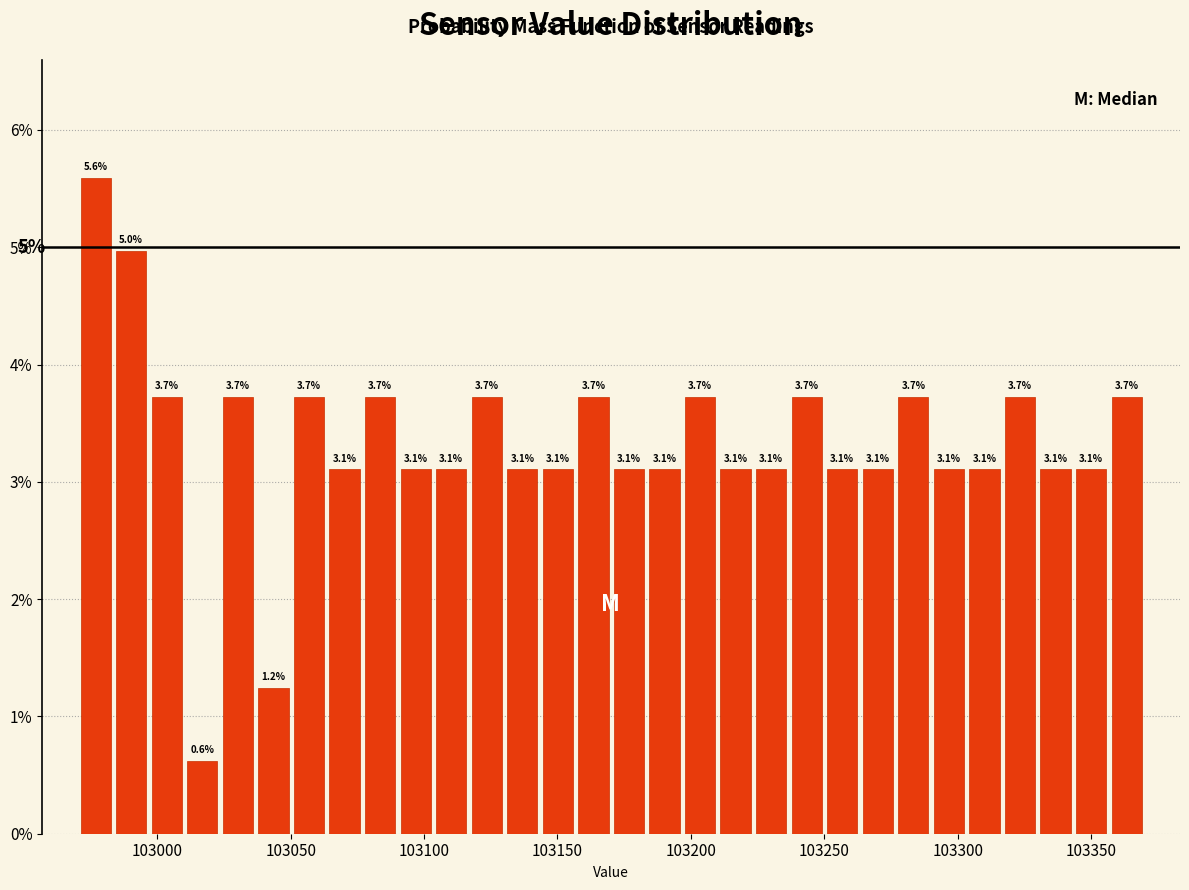

Read against the x-axis, roughly where is the centre of the tallest bar?

102975